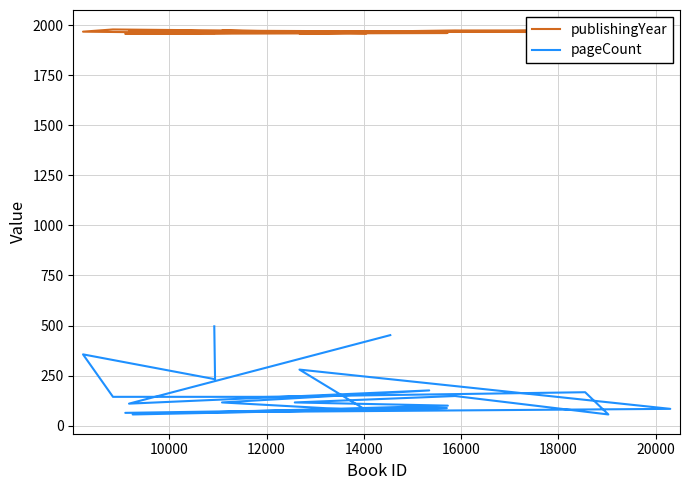

Does the chart display data point markers on the line(s)?

No